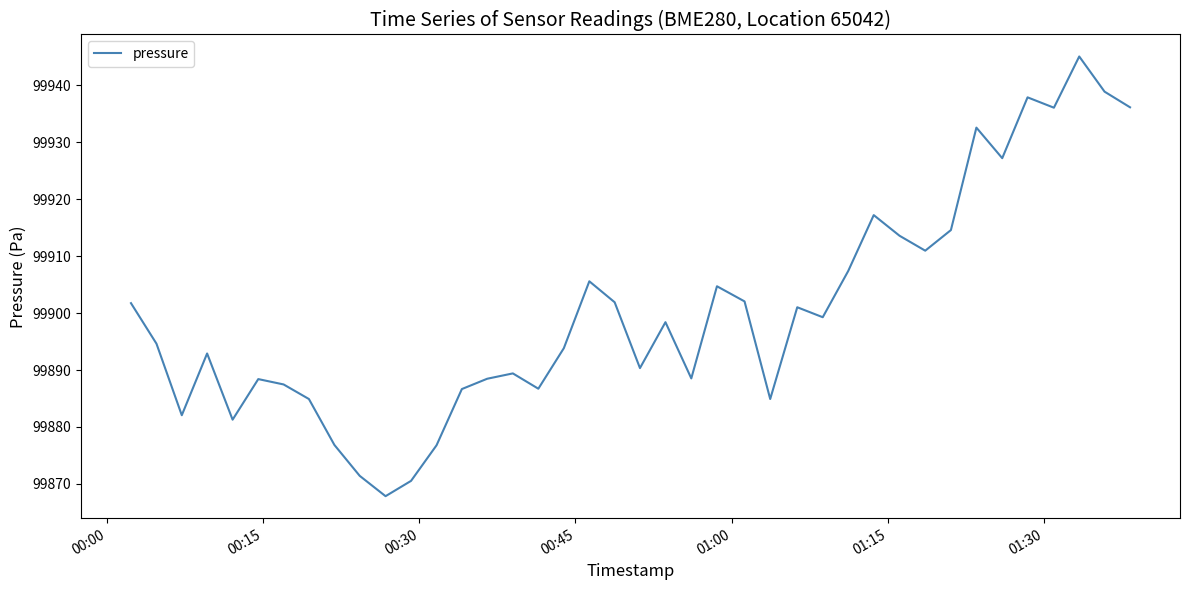

What is the minimum value shown in the chart?

99867.8